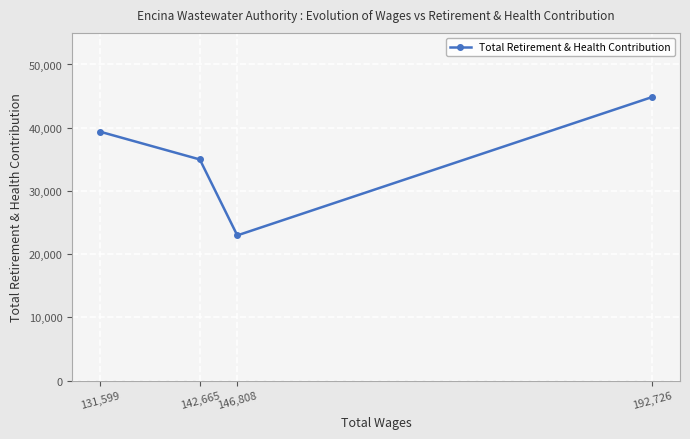

The chart shows a value of 61160 at 142,665. True or false?

False